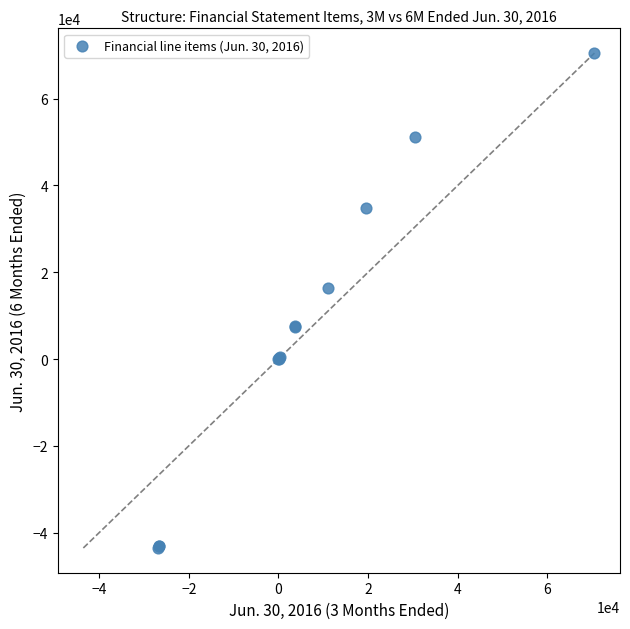

What Y value in the scatter plot is closest to 13453?

16447.0